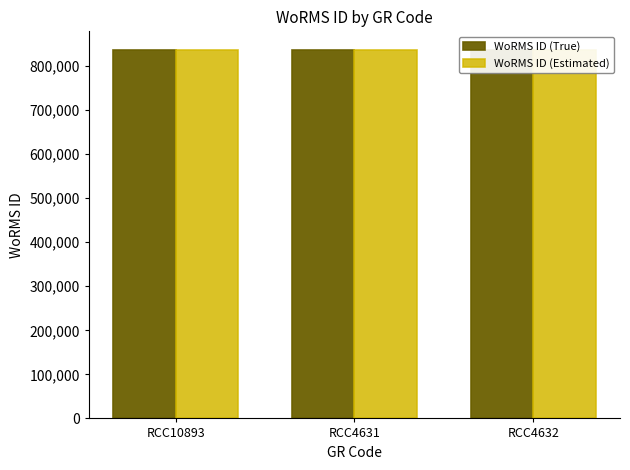

Which series changed the most between RCC10893 and RCC4632?

WoRMS ID (True)